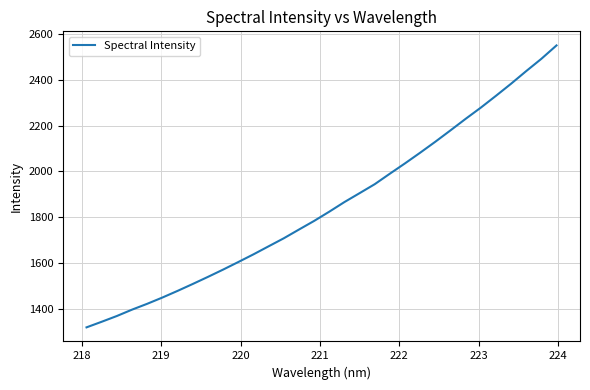

What is the difference between the maximum and minimum values?

1228.9